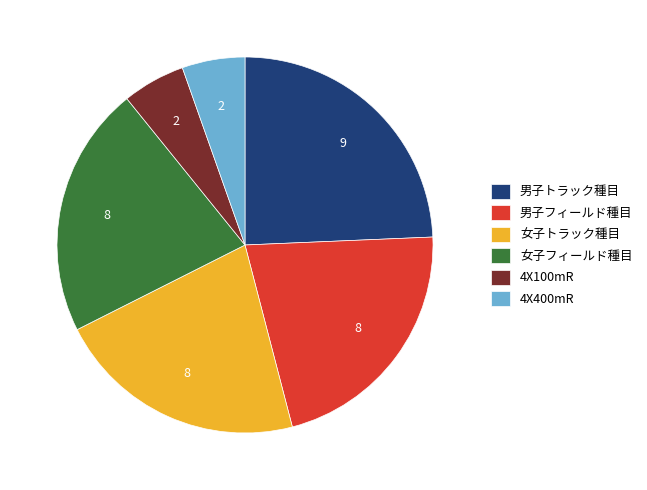

True or false: 女子フィールド種目 accounts for 12% of the total.

False